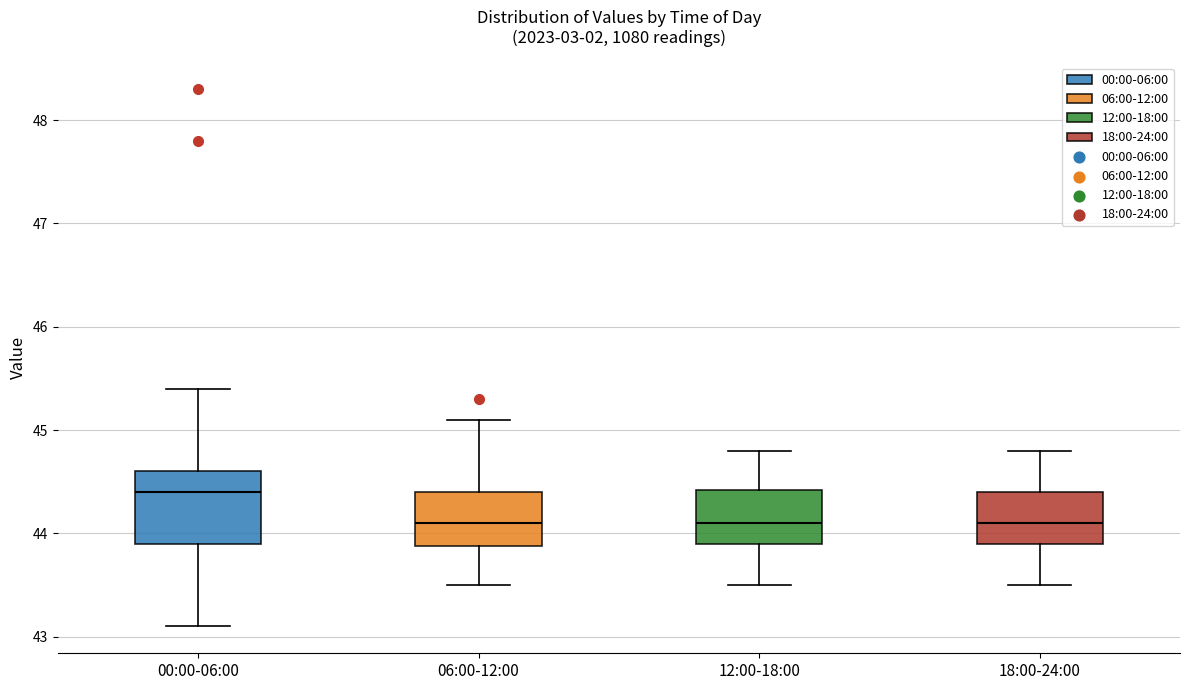

Where does the median line of the box for 00:00-06:00 sit on the y-axis? The values are not printed on the chart, so give them approximately, as read against the axis.

44.4